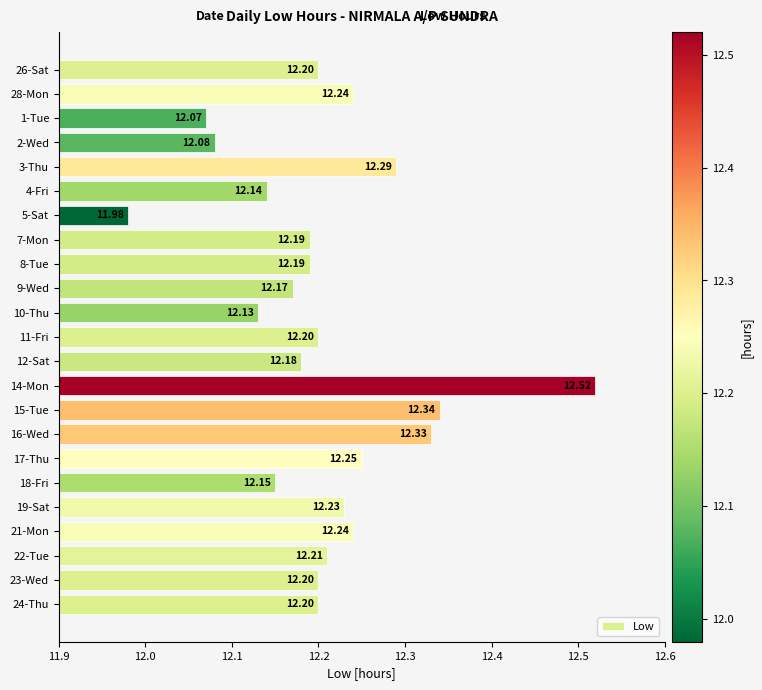

What is the change in value from 2-Wed to 28-Mon?

+0.2